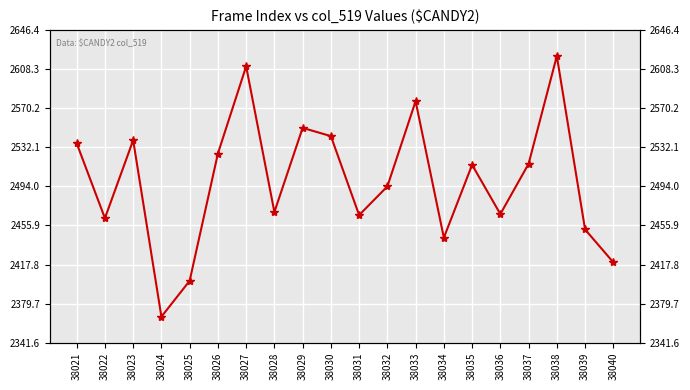

Reading left to right, list all the values displayed in this chart.

2536	2463	2539	2367	2402	2526	2611	2469	2551	2543	2466	2494	2577	2444	2515	2467	2516	2621	2452	2420